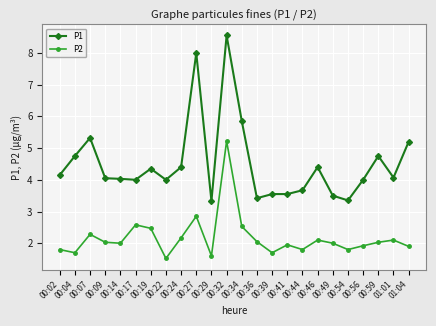

How many series are shown in this chart?

2